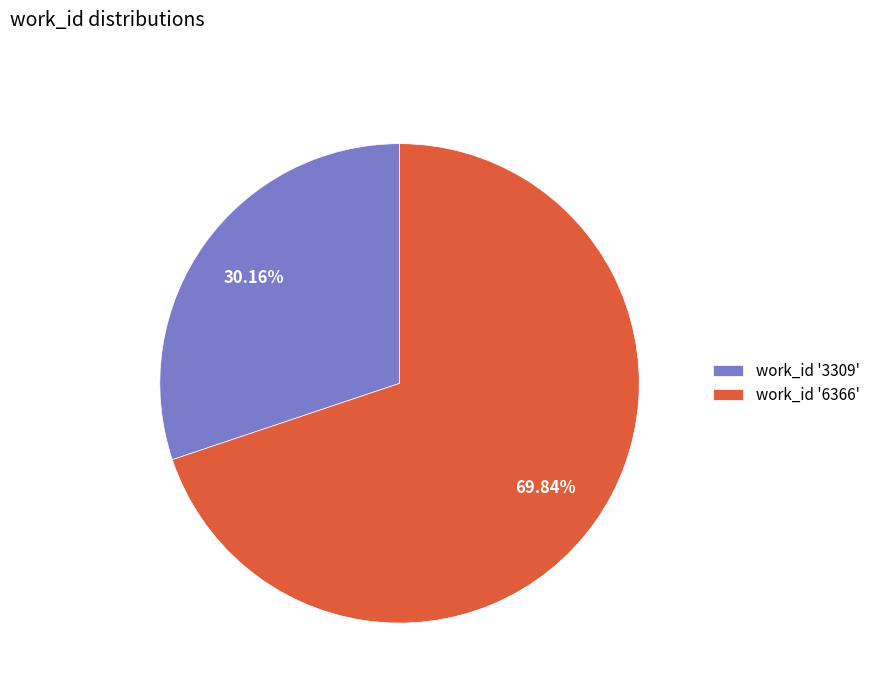

Which slice is the smallest?

work_id '3309'